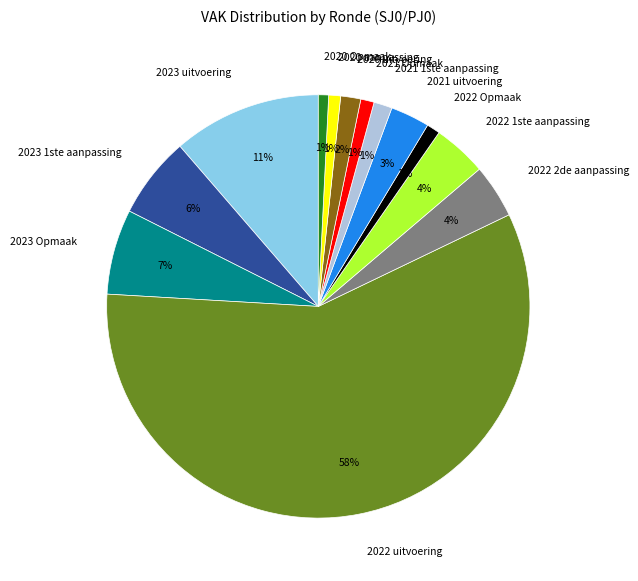

Is there a majority slice in this chart?

Yes